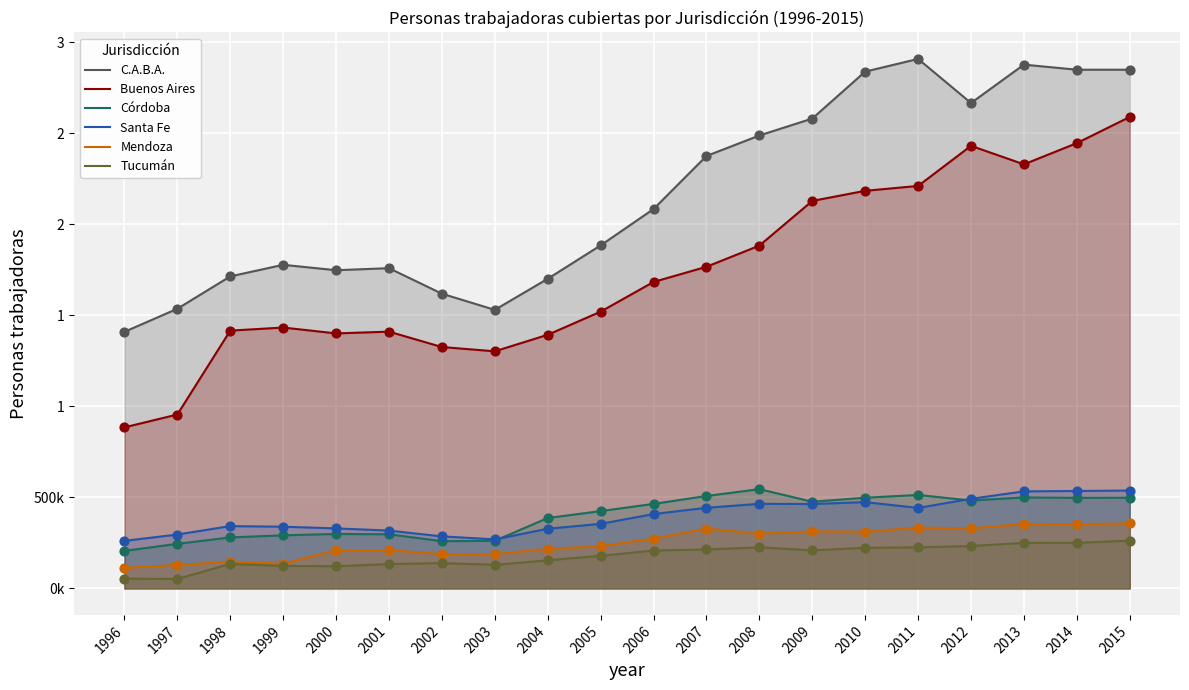

At how many categories does at least one series exceed 1893458?

10